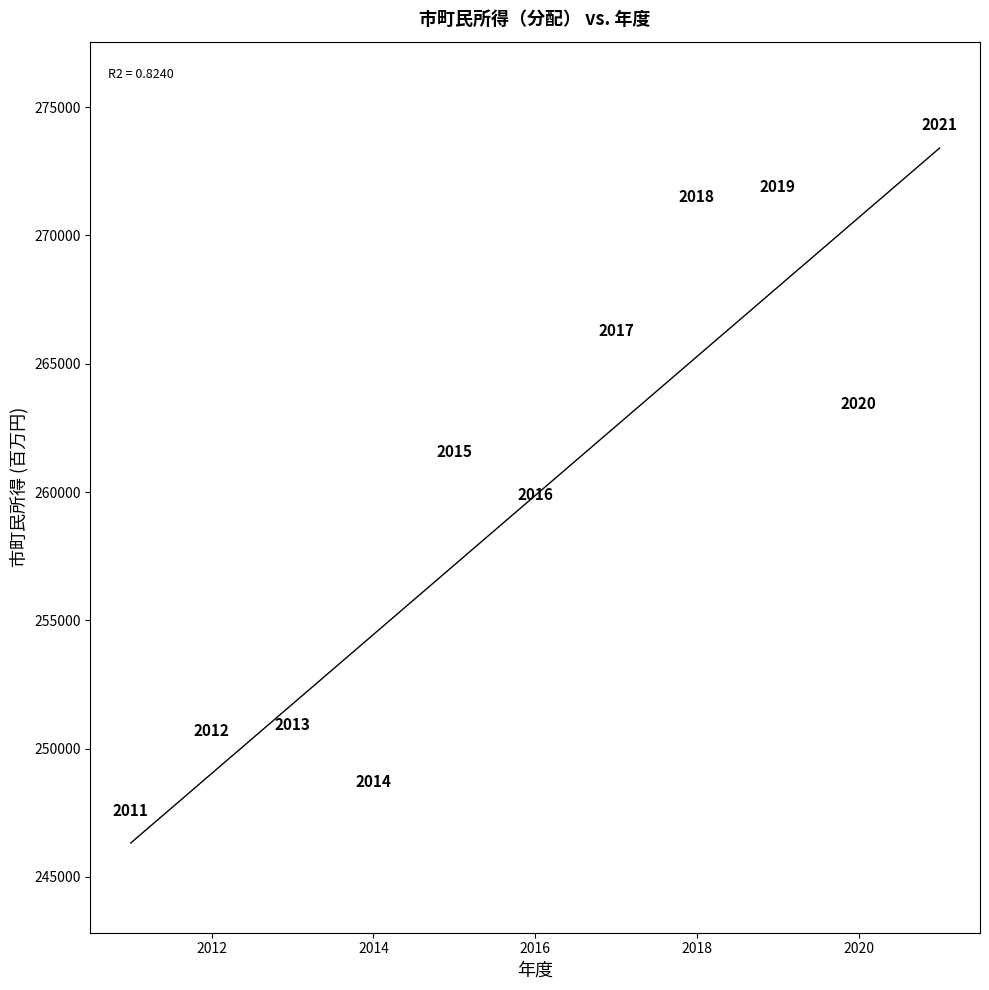

What Y value in the scatter plot is closest to 260188?

260799.6